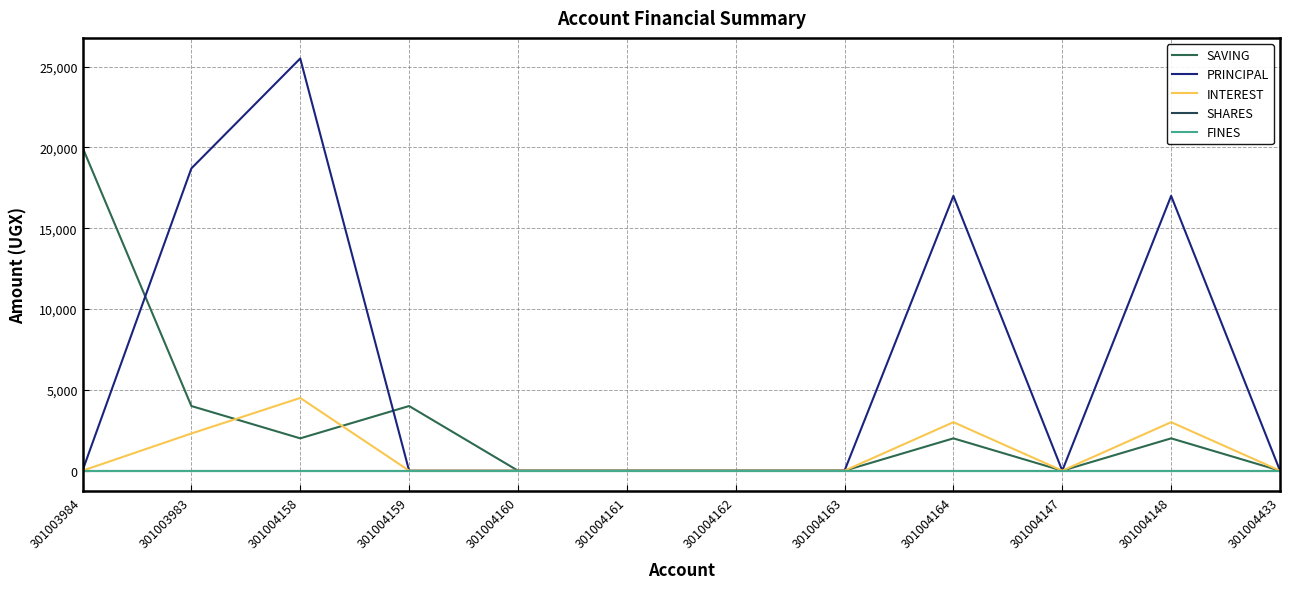

Which category has the highest value in the PRINCIPAL series?

301004158